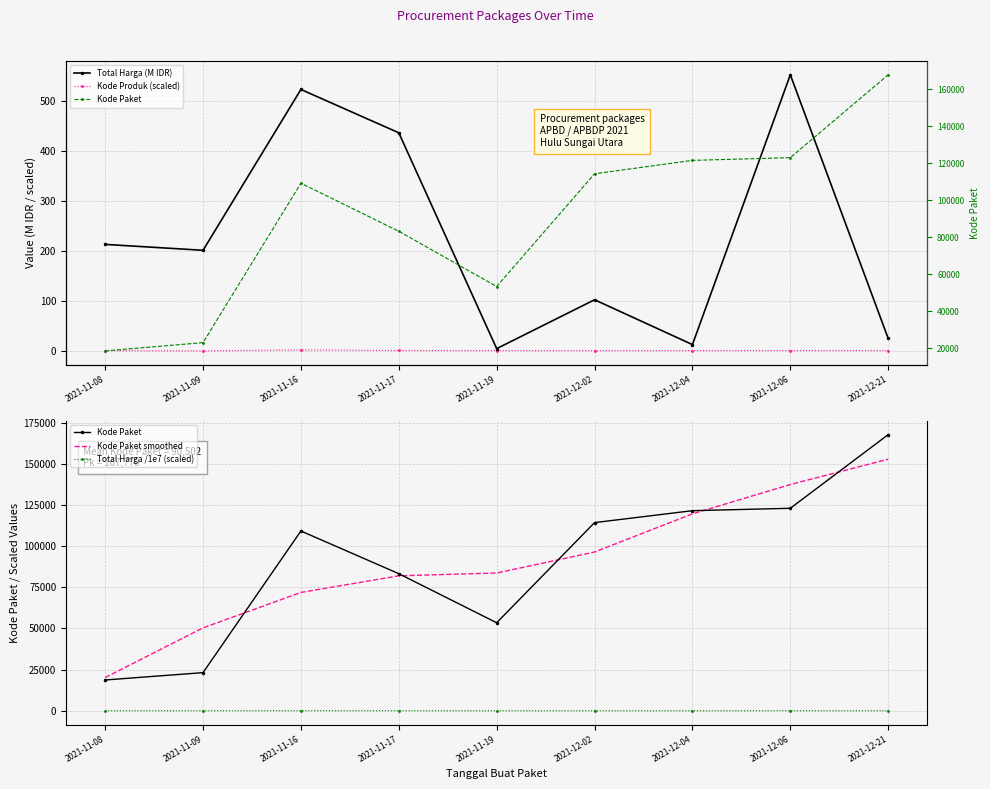

True or false: Kode Paket smoothed and Total Harga (M IDR) cross at least once.

False